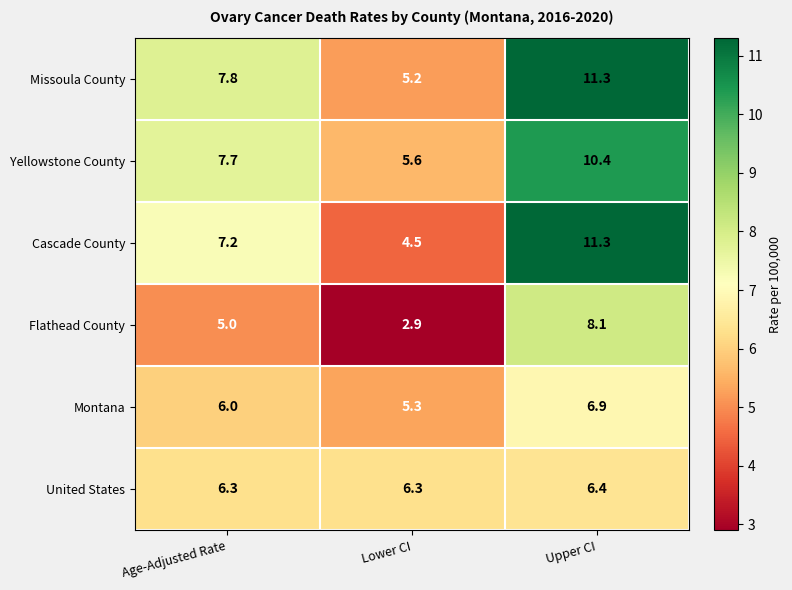

Which series has the widest spread of values?

Cascade County